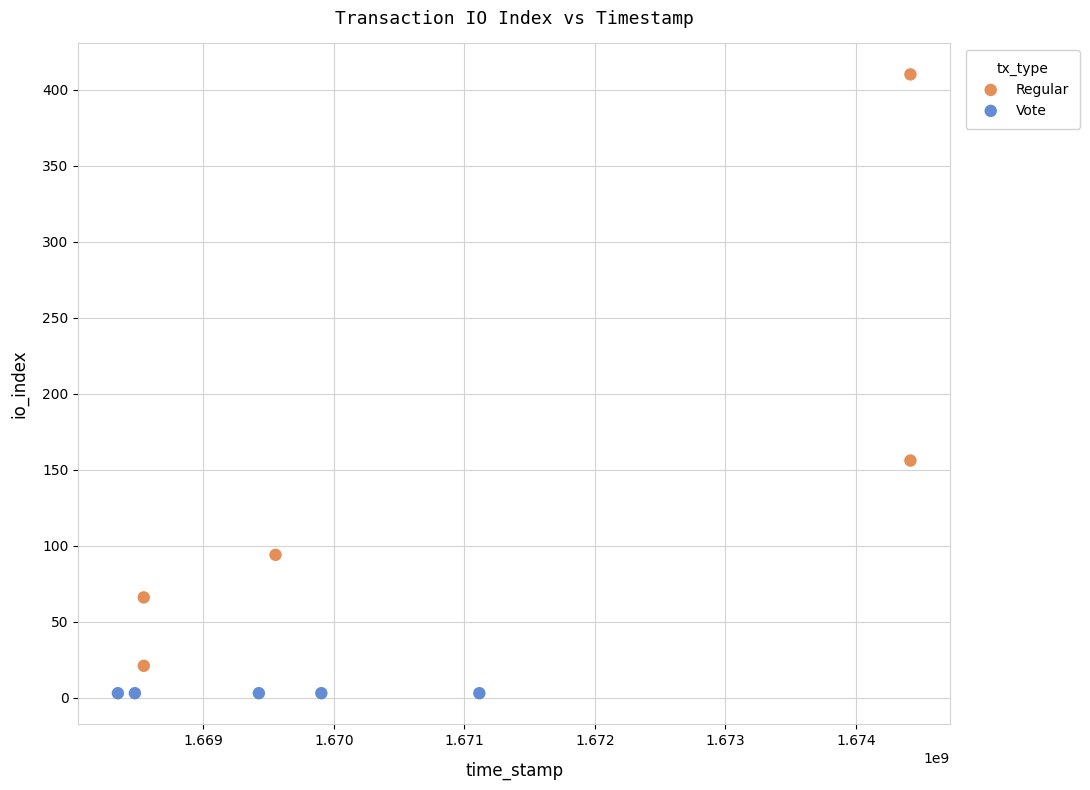

Which series reaches the minimum Y coordinate?

Vote